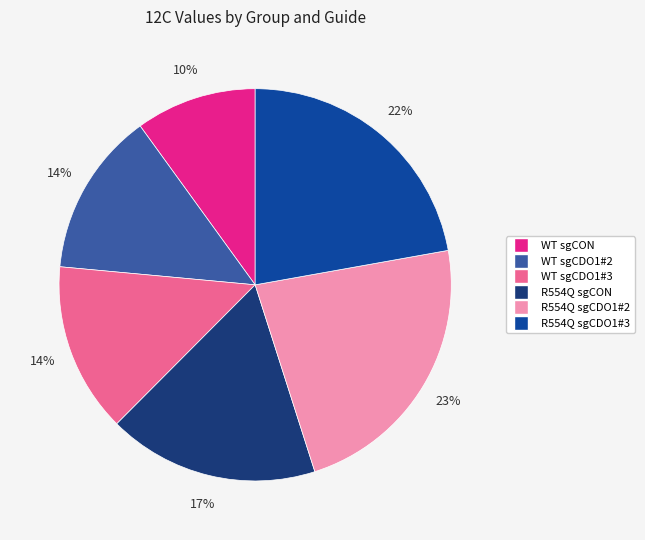

How many segments does this pie chart have?

6